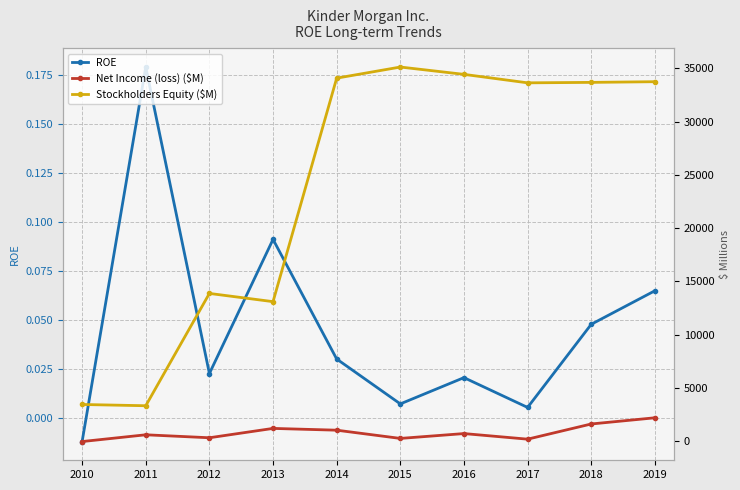

Is the value of ROE at 2016 greater than the value of Stockholders Equity ($M) at 2013?

No